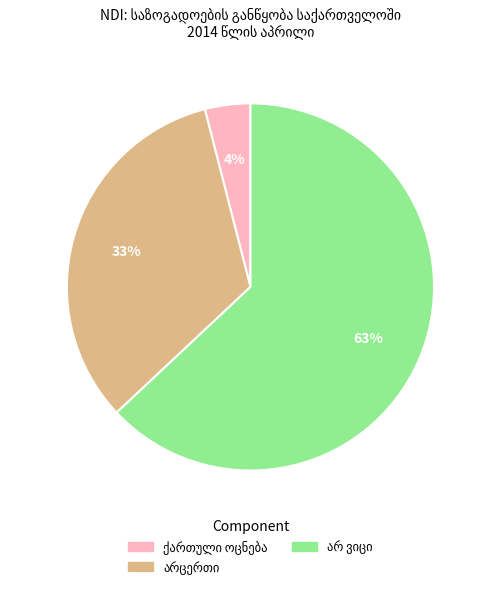

To the nearest percent, what is the difference between the largest and smallest slice percentages?

59%